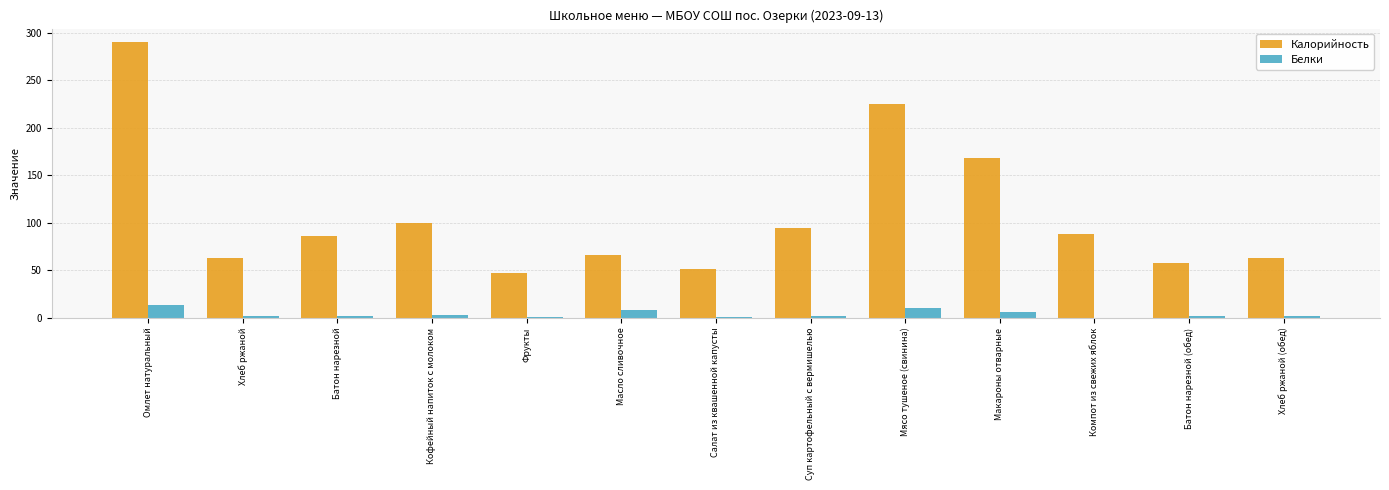

What is the sum of all Белки values?

53.3